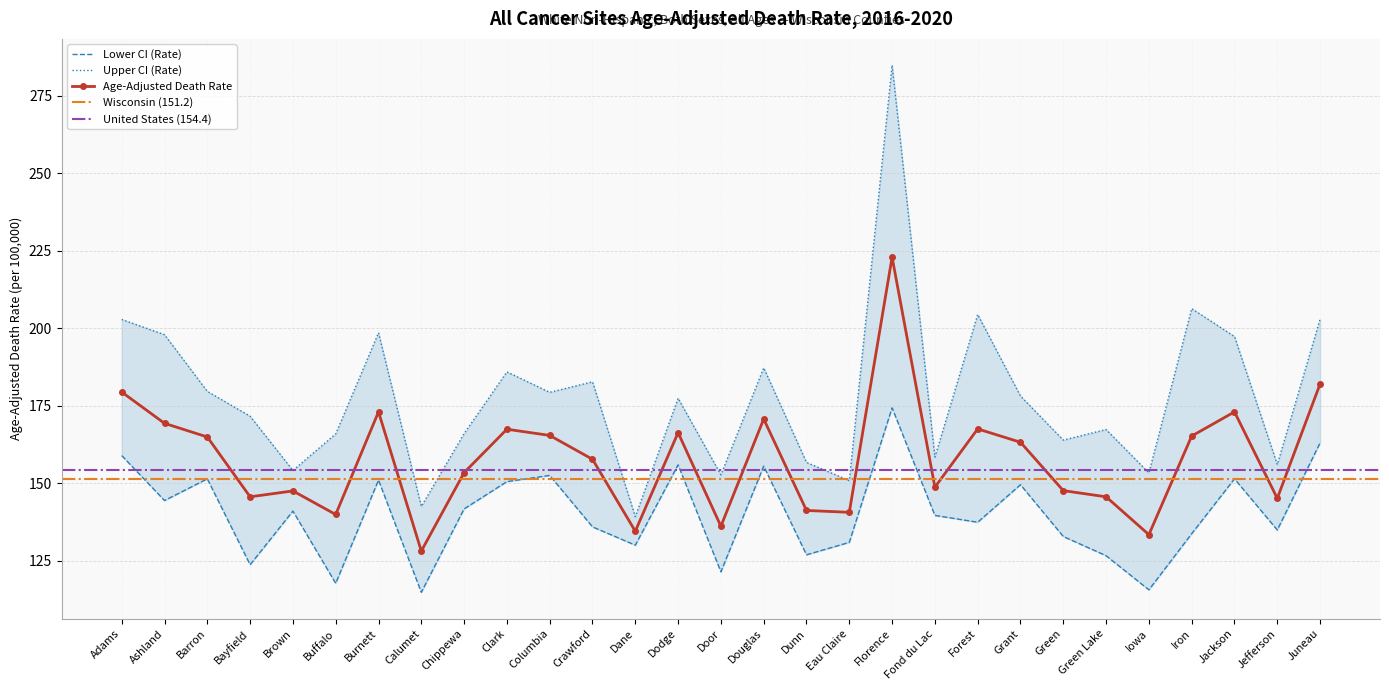

True or false: Lower CI (Rate) and Age-Adjusted Death Rate intersect in this chart.

False